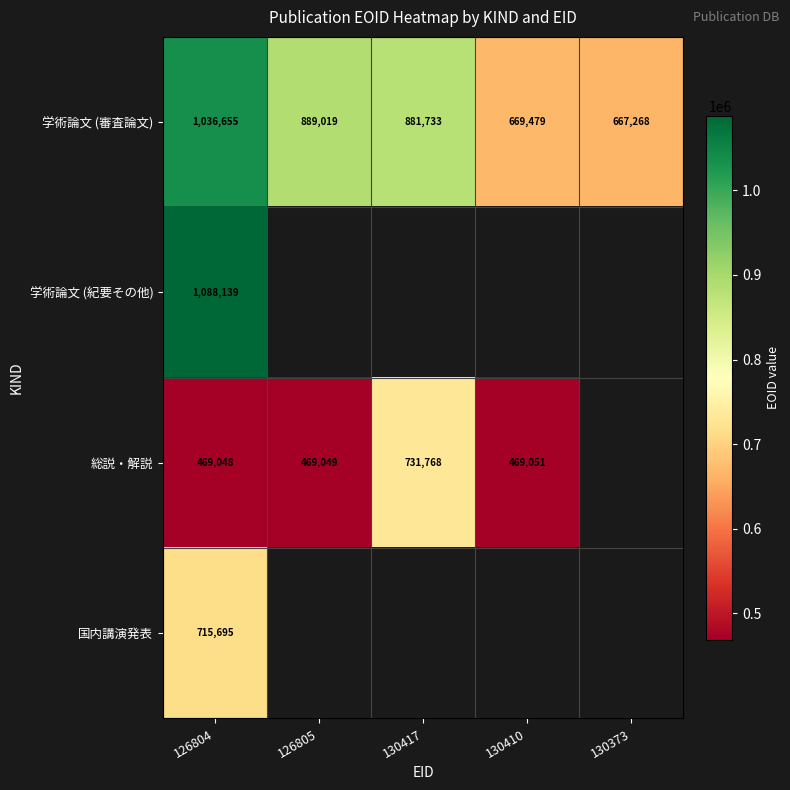

Which label corresponds to the smallest value in the chart?

126804